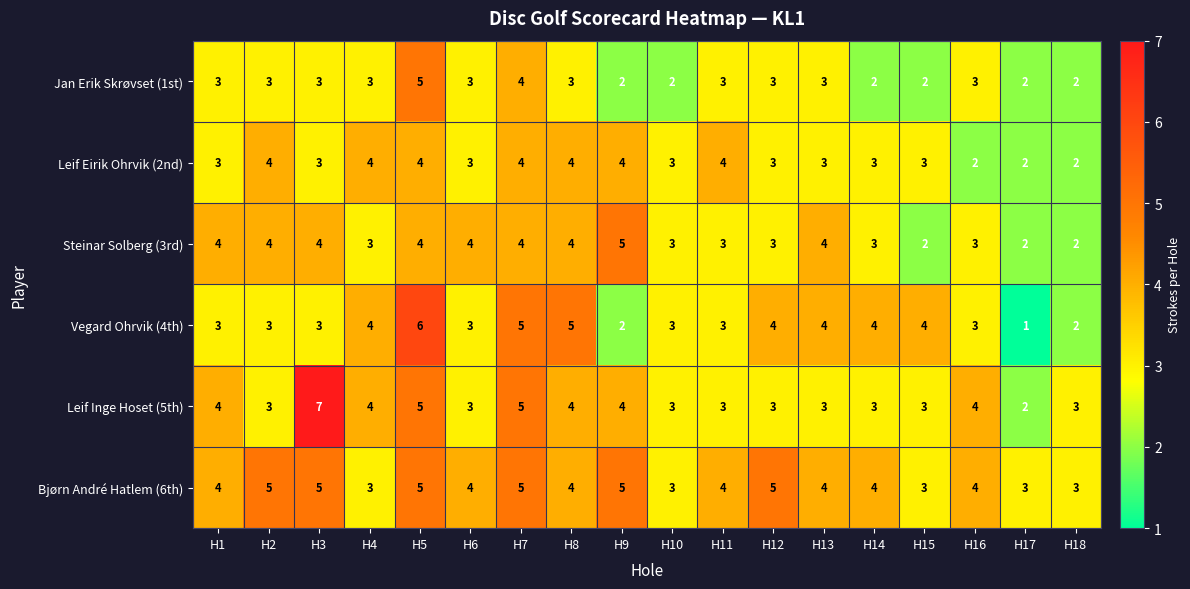

True or false: Vegard Ohrvik (4th) has a value of 4 at H6.

False